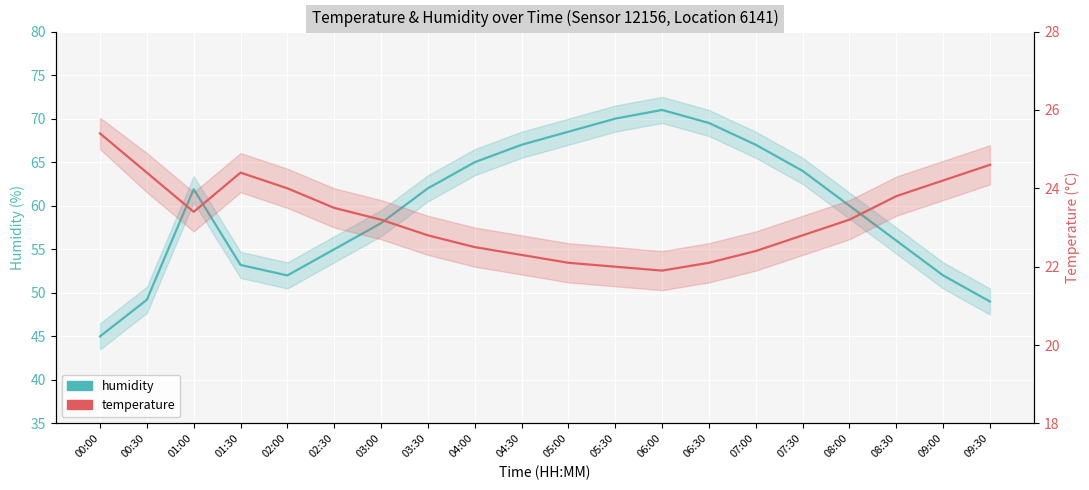

Where is temperature nearest to the value 23?

03:00